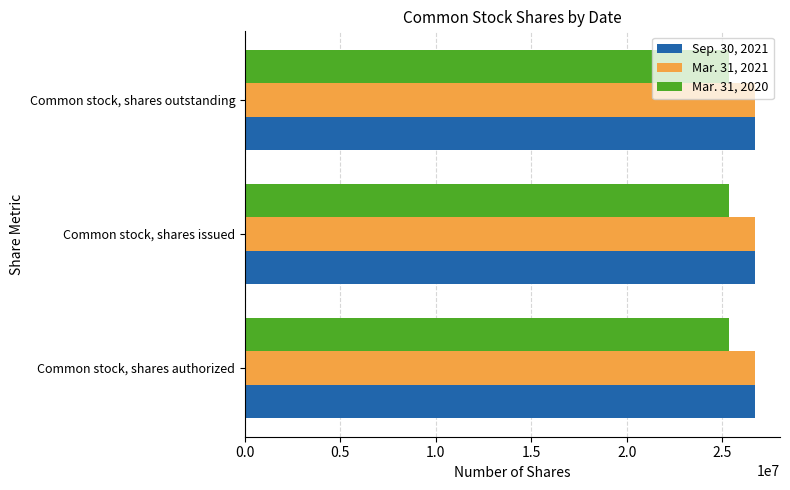

What is the spread (max minus min) of values at Common stock, shares authorized?

1347000